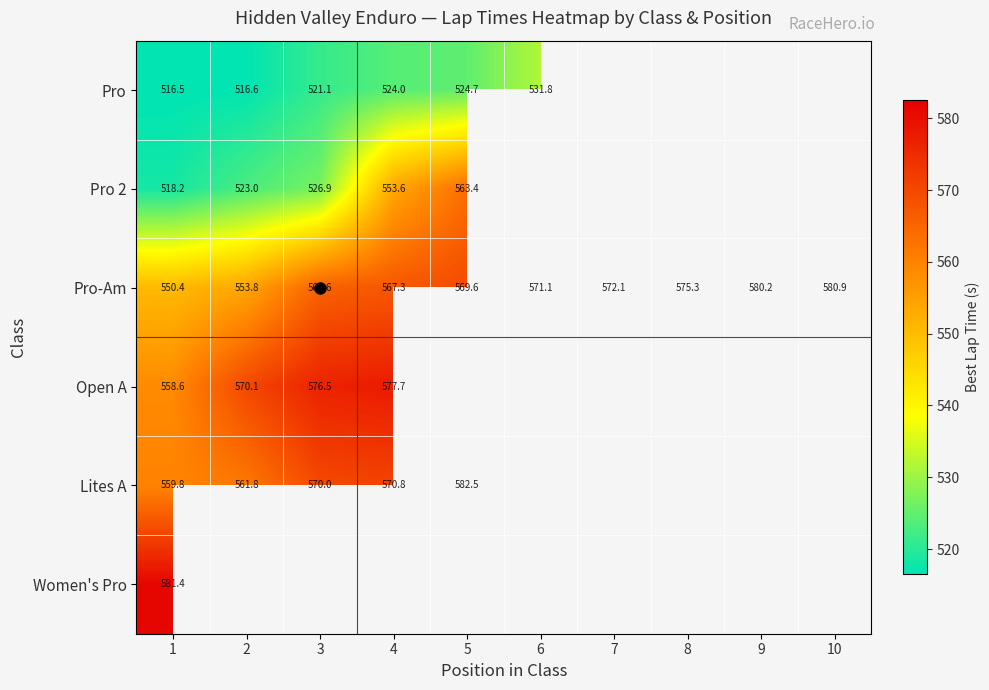

How many categories are shown in the chart?

10